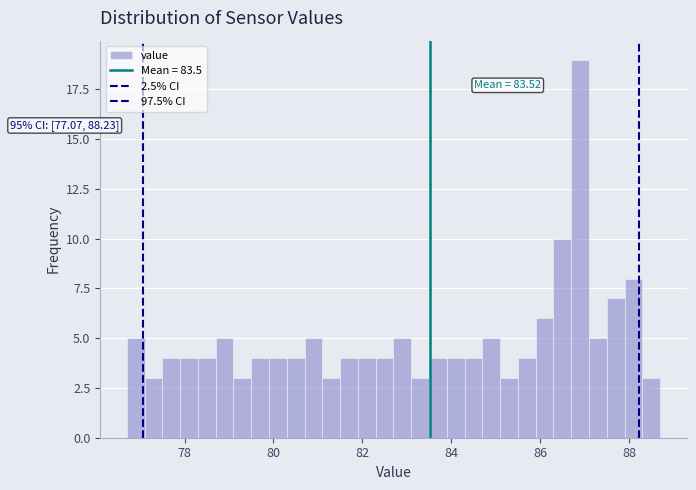

Read against the x-axis, roughly where is the centre of the tallest bar?

87.0